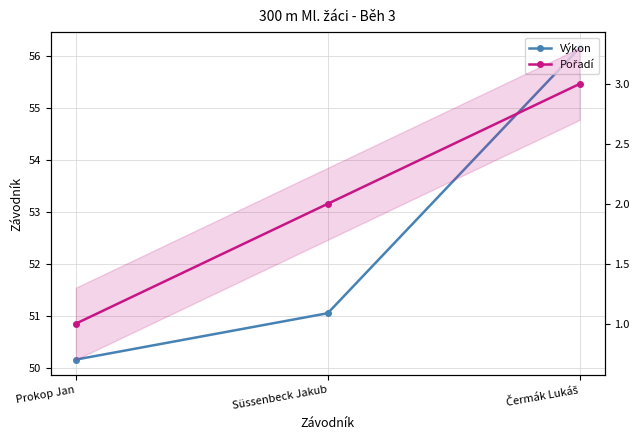

At which label does Výkon first exceed 51?

Süssenbeck Jakub